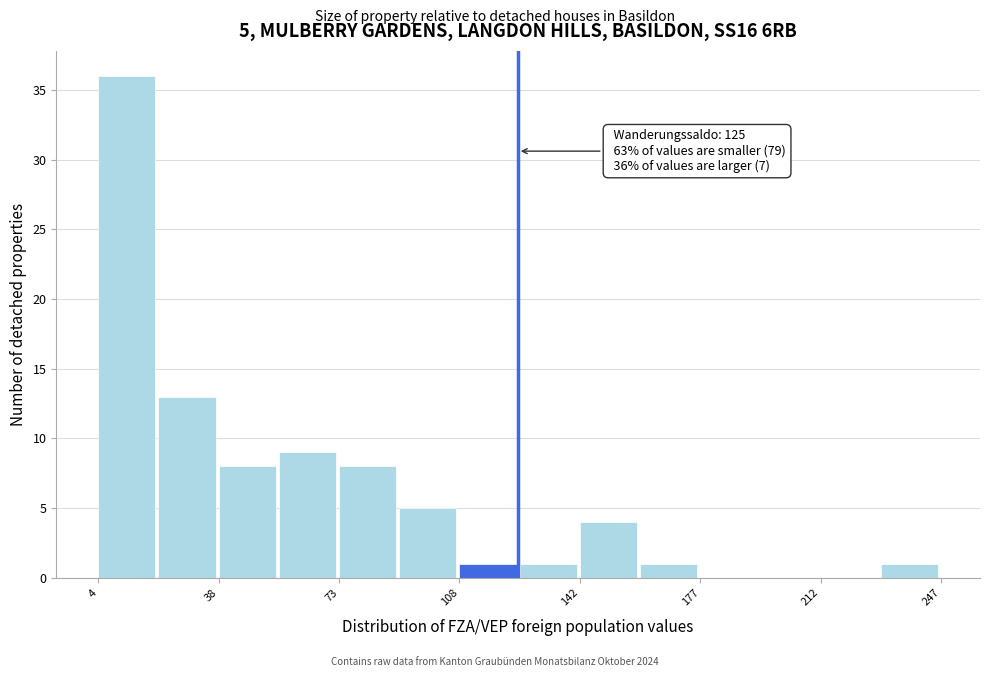

Read against the x-axis, roughly where is the centre of the tallest bar?

10